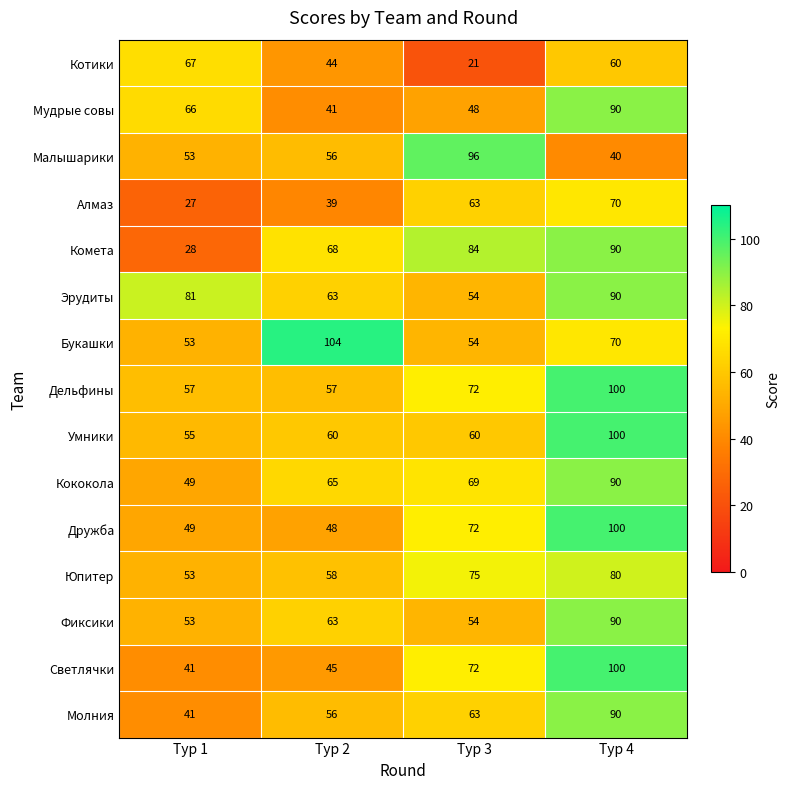

What is the total value across all series at Тур 2?

867